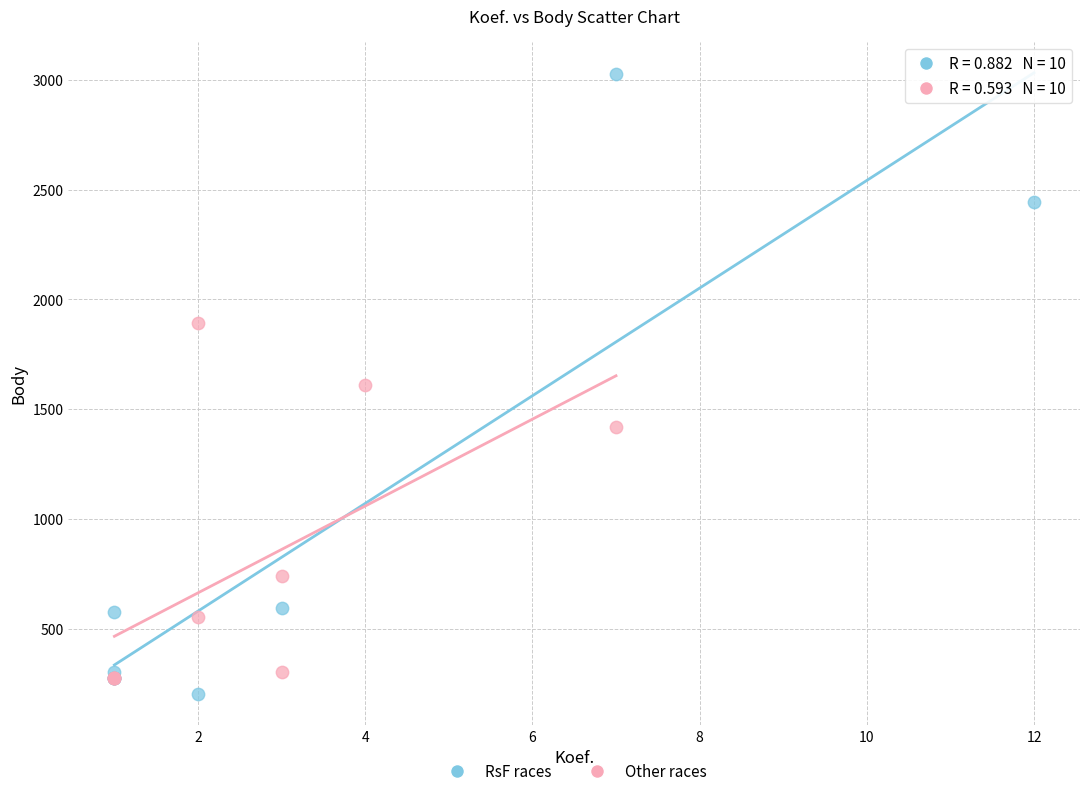

Which series contains the highest Y value?

RsF races